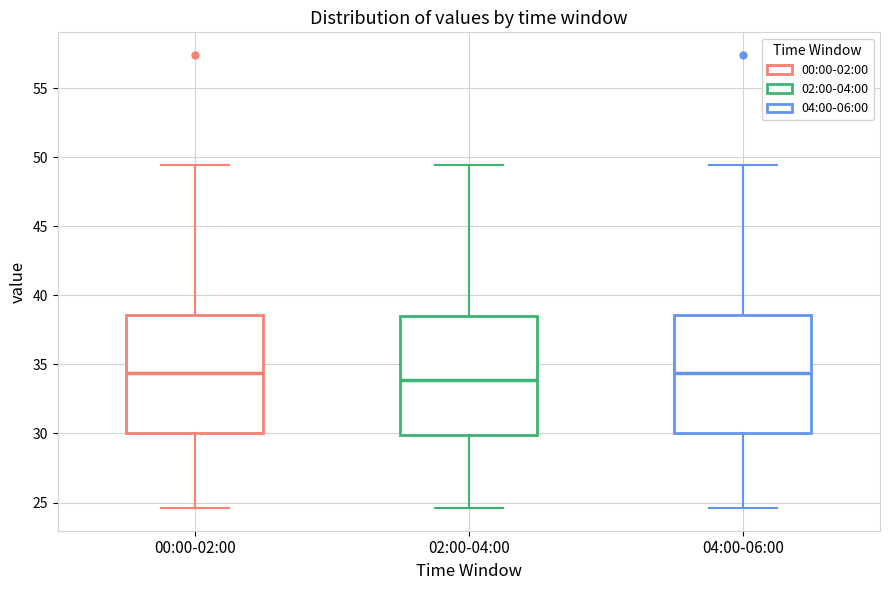

Which box has the lowest median line?

02:00-04:00